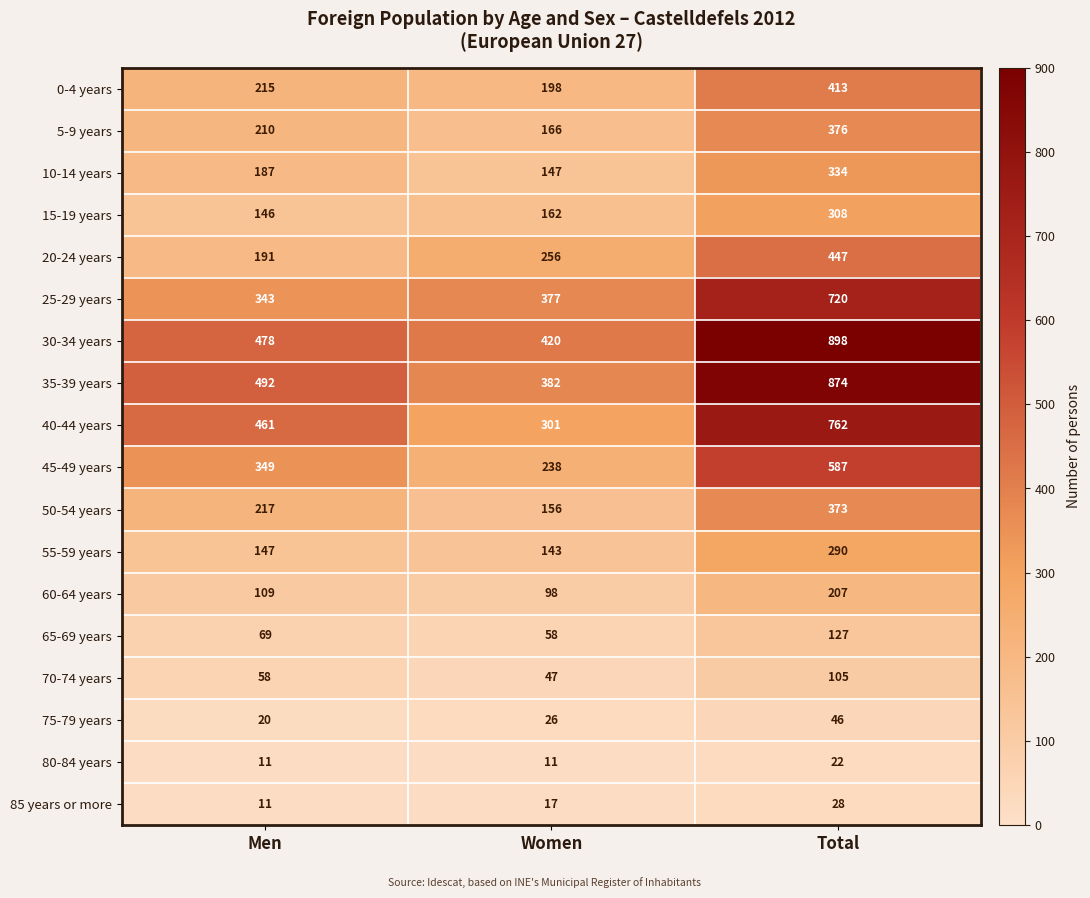

Is it true that 15-19 years equals 146 at Men?

True